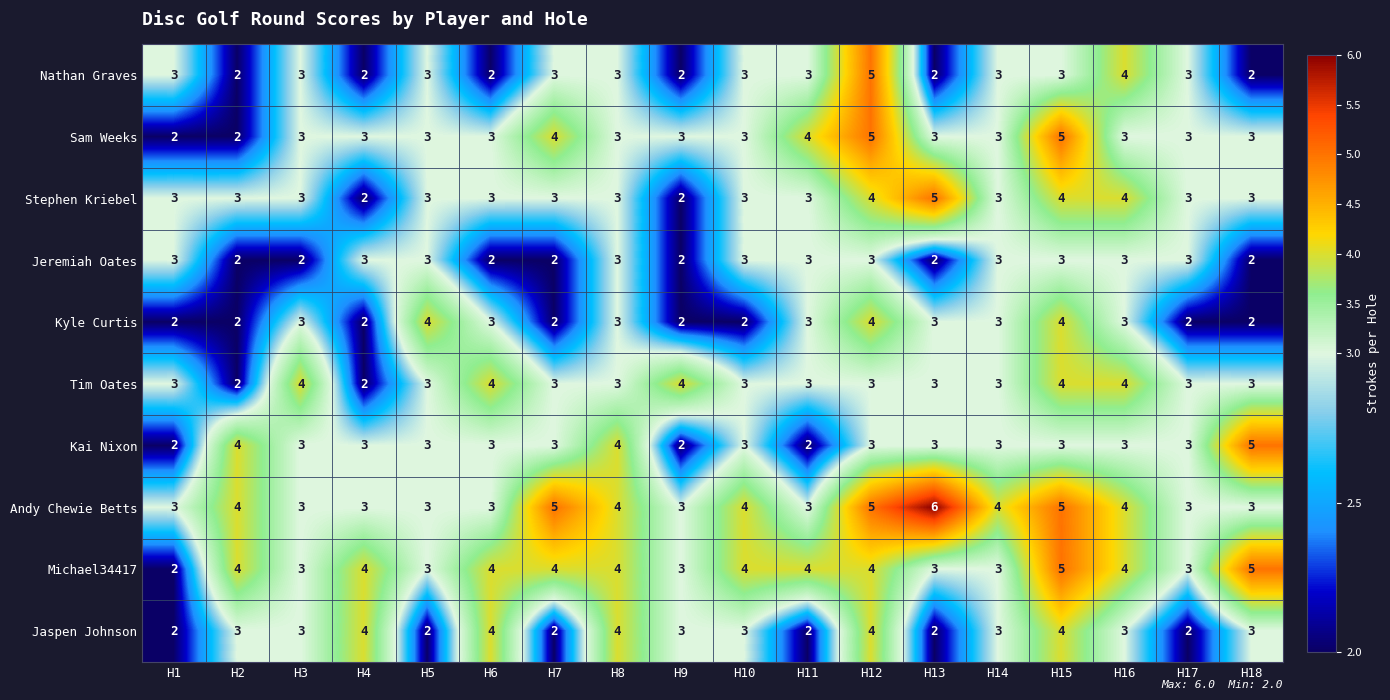

What is the difference between the maximum and minimum values in the Andy Chewie Betts series?

3